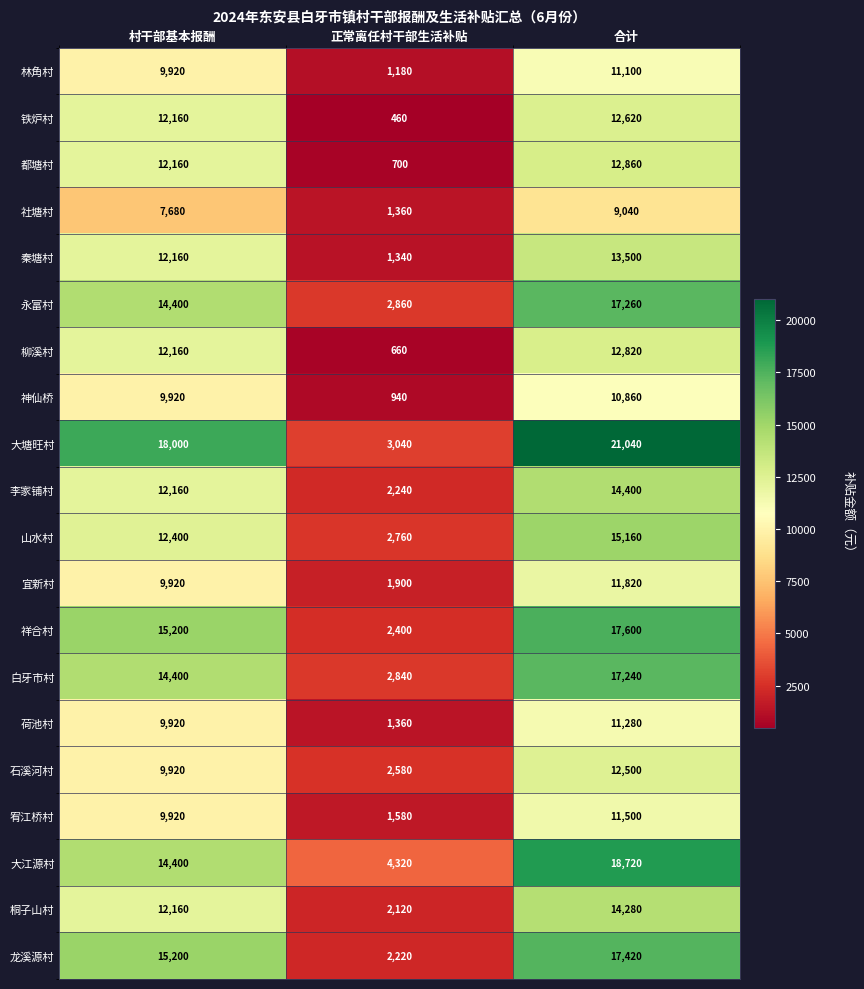

How many series are shown in this chart?

20